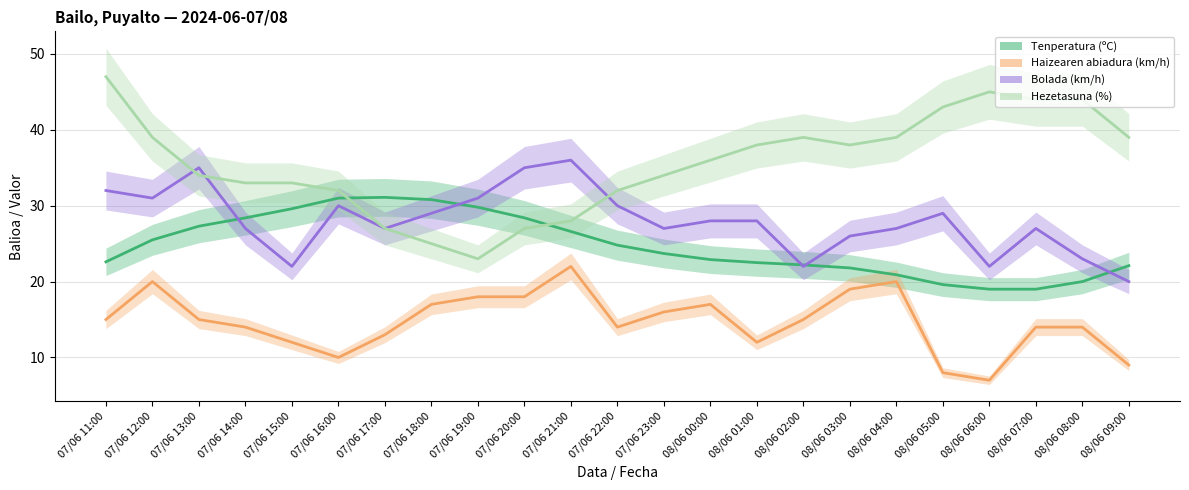

Reading left to right, transcribe all the data shown in this chart.

Tenperatura (ºC): 22.6	25.5	27.3	28.4	29.6	31.0	31.1	30.8	29.8	28.4	26.6	24.8	23.7	22.9	22.5	22.2	21.8	20.9	19.6	19.0	19.0	20.0	22.1
Haizearen abiadura (km/h): 15.0	20.0	15.0	14.0	12.0	10.0	13.0	17.0	18.0	18.0	22.0	14.0	16.0	17.0	12.0	15.0	19.0	20.0	8.0	7.0	14.0	14.0	9.0
Bolada (km/h): 32.0	31.0	35.0	27.0	22.0	30.0	27.0	29.0	31.0	35.0	36.0	30.0	27.0	28.0	28.0	22.0	26.0	27.0	29.0	22.0	27.0	23.0	20.0
Hezetasuna (%): 47.0	39.0	34.0	33.0	33.0	32.0	27.0	25.0	23.0	27.0	28.0	32.0	34.0	36.0	38.0	39.0	38.0	39.0	43.0	45.0	44.0	44.0	39.0